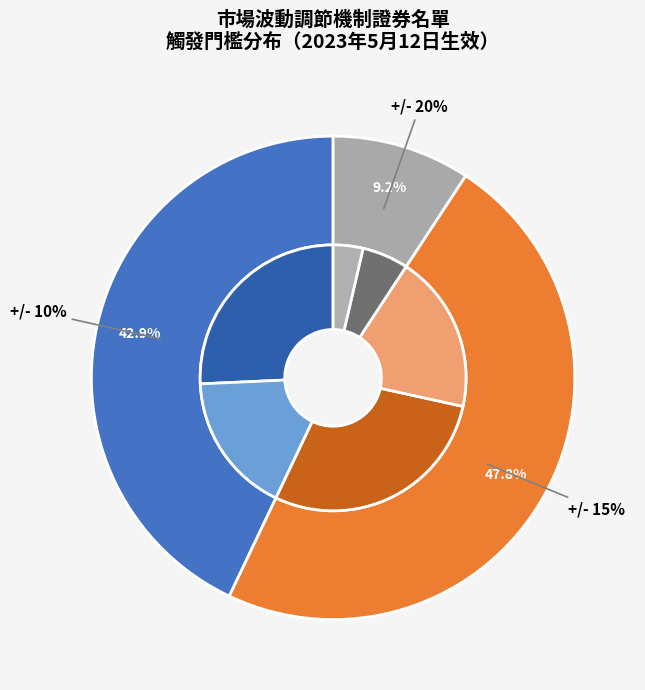

How many slices are in this pie chart?

3